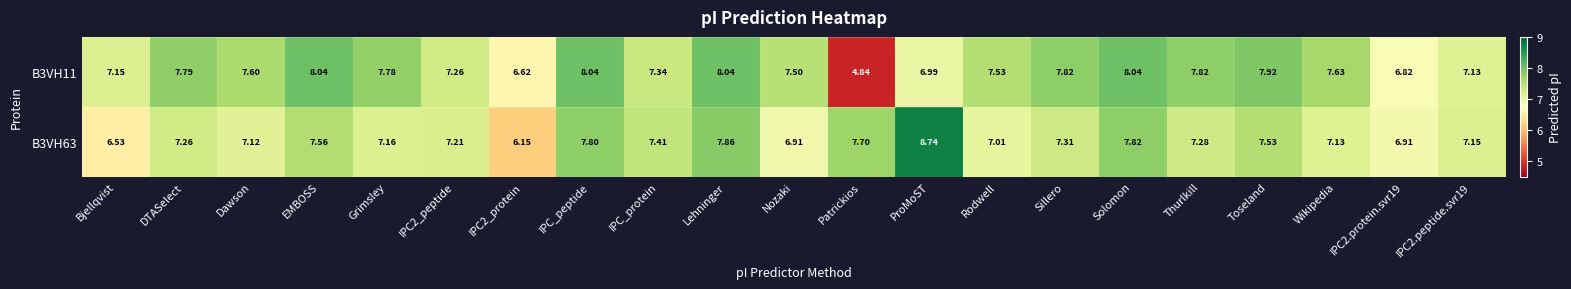

Is the value of B3VH63 at DTASelect greater than the value of B3VH11 at Dawson?

No